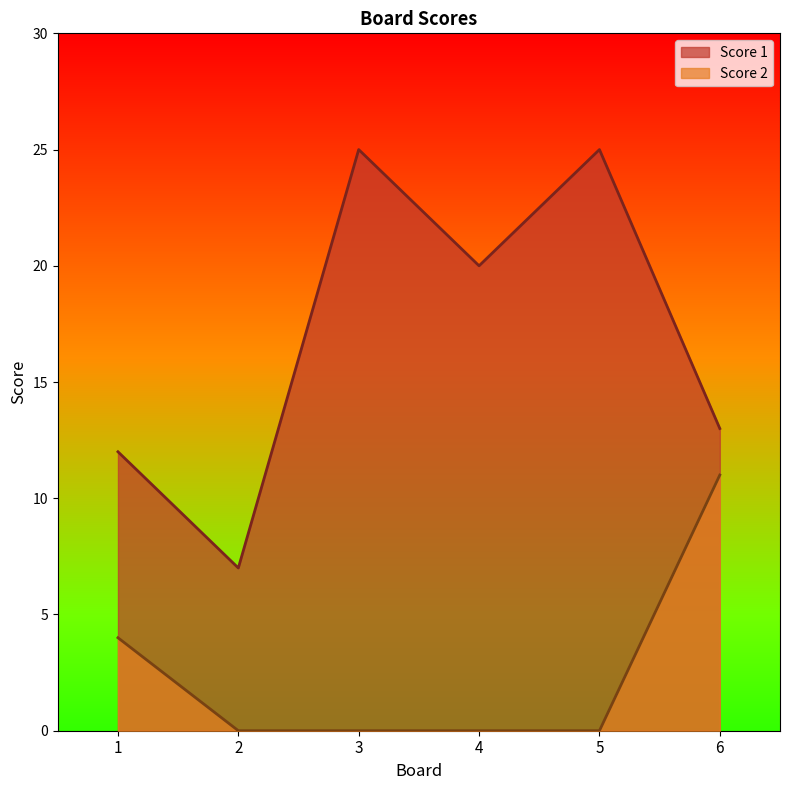

What is the spread (max minus min) of values at 6?

2